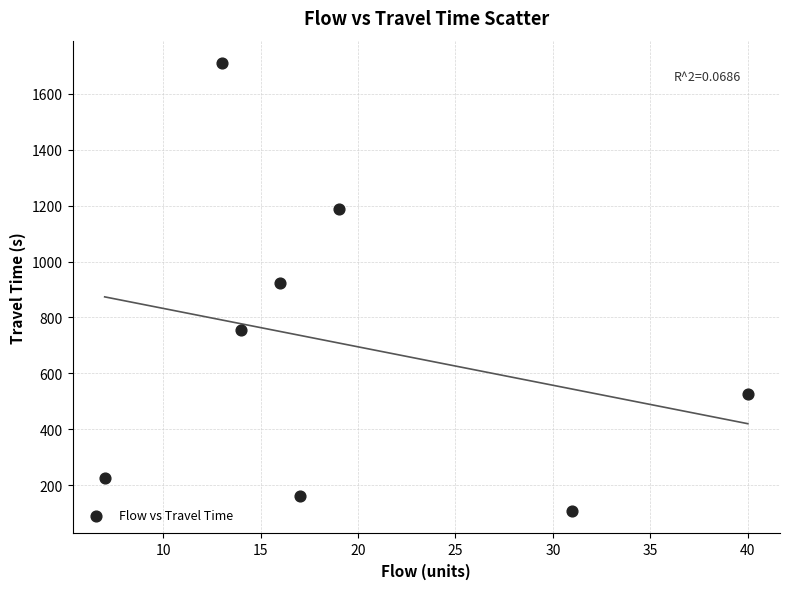

What is the range of X values (max minus min)?

33